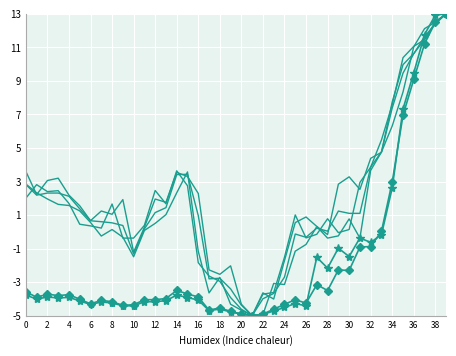

Reading left to right, extract all data points from this chart.

col_24: -3.8	-4.0	-3.9	-3.9	-3.9	-4.1	-4.3	-4.2	-4.2	-4.4	-4.4	-4.2	-4.2	-4.1	-3.8	-3.9	-4.1	-4.7	-4.6	-4.8	-4.9	-5.0	-4.9	-4.7	-4.5	-4.3	-4.4	-1.5	-2.2	-1.0	-1.5	-0.4	-0.6	-0.2	2.6	7.3	9.5	11.8	12.9	13.0
col_23: -3.6	-3.9	-3.7	-3.8	-3.7	-4.0	-4.3	-4.1	-4.2	-4.4	-4.3	-4.1	-4.0	-4.0	-3.5	-3.7	-3.9	-4.7	-4.5	-4.7	-4.9	-5.0	-4.9	-4.6	-4.3	-4.0	-4.3	-3.2	-3.5	-2.3	-2.3	-0.9	-0.9	0.0	3.0	7.0	9.1	11.2	12.5	13.0
col_7: 2.8	2.2	2.3	2.3	2.1	1.4	0.7	0.6	0.5	0.4	-1.3	0.2	1.1	1.4	3.4	3.4	1.0	-2.8	-2.8	-3.4	-4.4	-5.0	-4.0	-3.7	-2.7	-0.1	-0.3	0.2	0.0	1.2	1.1	1.1	3.9	4.8	7.4	9.5	10.6	11.7	12.4	13.0
col_8: 3.6	2.2	3.1	3.2	2.2	1.6	0.7	1.2	1.0	1.9	-1.2	0.3	2.0	1.8	3.5	3.3	2.3	-2.3	-2.5	-2.0	-4.3	-5.0	-3.6	-4.0	-1.7	0.6	0.9	0.3	-0.2	2.8	3.3	2.5	4.4	4.7	7.7	10.0	10.6	11.5	12.5	13.0
col_6: 2.0	2.8	2.4	2.5	1.7	0.5	0.4	0.2	1.7	-0.4	-0.4	0.4	2.5	1.7	3.6	2.7	-1.8	-2.6	-3.0	-3.9	-4.6	-5.0	-3.7	-3.6	-1.5	1.0	-0.4	-0.1	0.8	-0.0	0.1	2.9	3.9	5.5	7.6	10.4	11.1	11.5	12.5	13.0
col_9: 2.8	2.3	2.0	1.6	1.6	1.2	0.6	-0.3	0.1	-0.3	-1.5	0.1	0.5	1.0	2.3	3.6	-1.2	-3.6	-2.7	-4.3	-4.7	-5.0	-4.9	-3.1	-3.1	-1.2	-0.8	0.3	-0.4	-0.2	0.8	-0.4	3.7	4.8	6.3	8.3	11.0	12.1	12.5	13.0